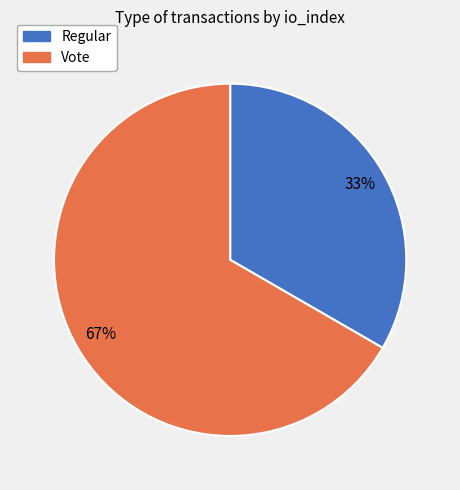

True or false: Vote accounts for 67% of the total.

True